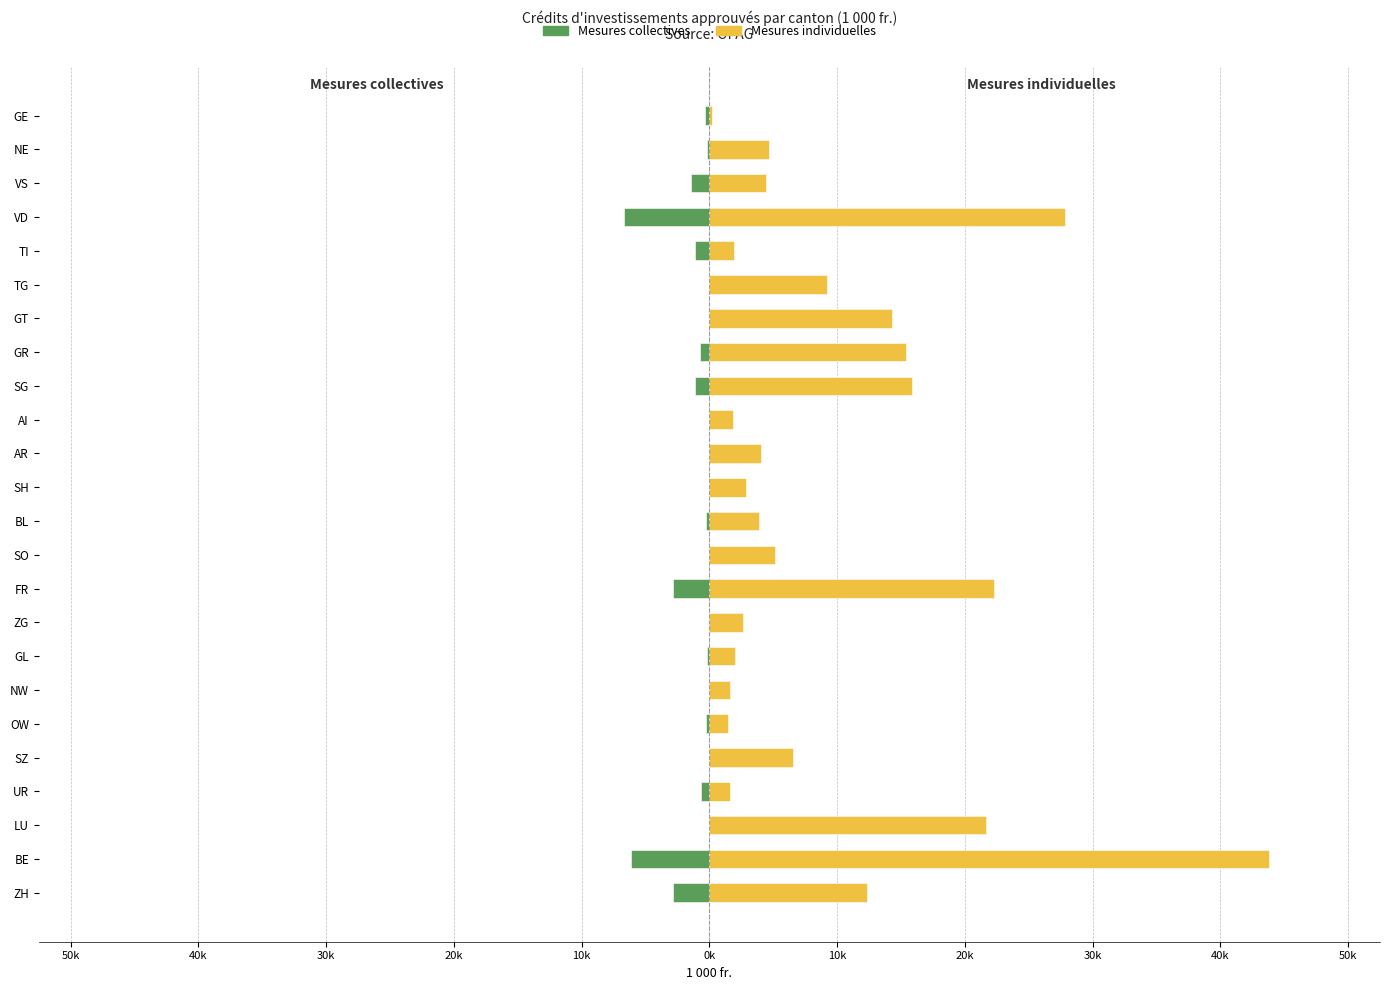

Which series has the largest total across all categories?

Mesures individuelles